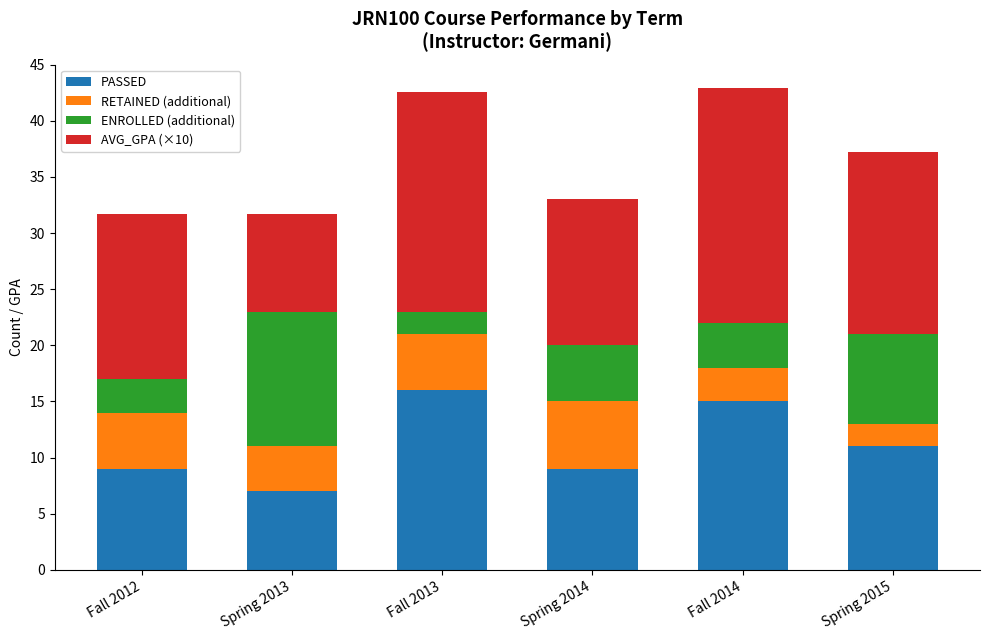

What is the total value across all series at Spring 2014?

33.0